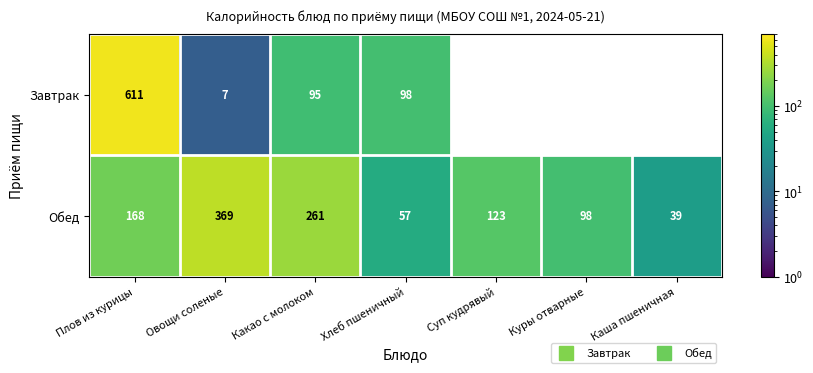

What is the lowest value of the Обед series?

38.6